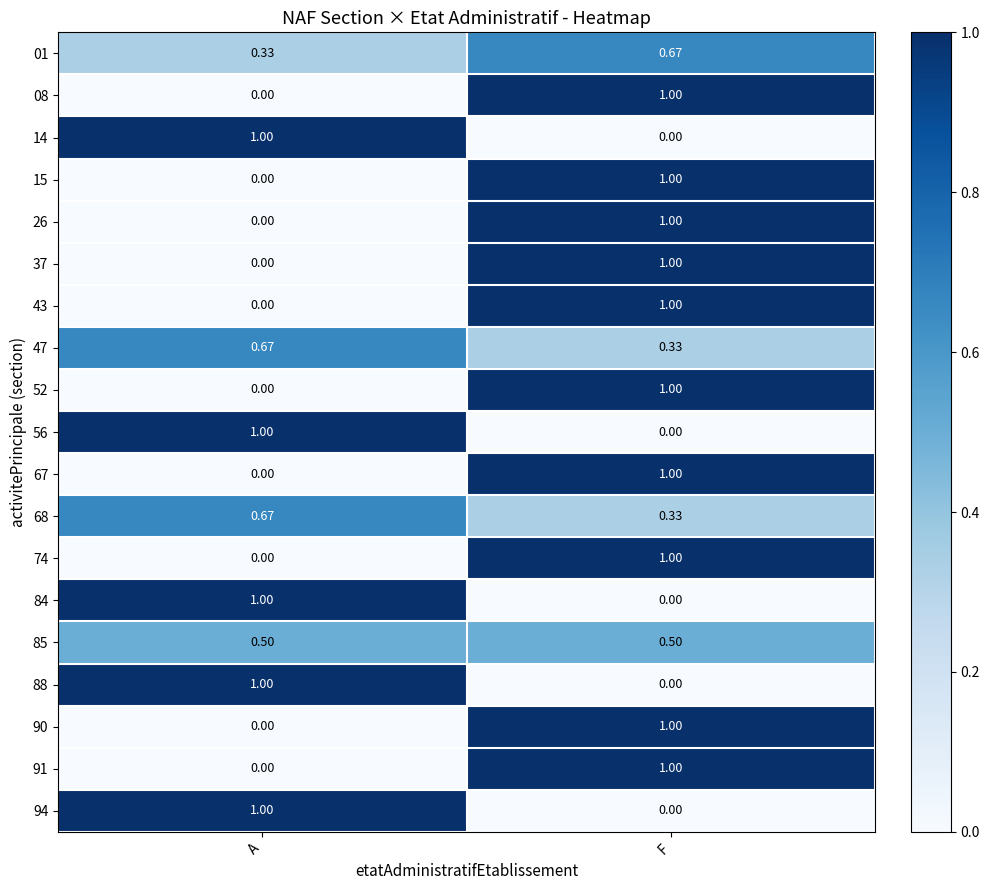

How many values in 14 are above zero?

1